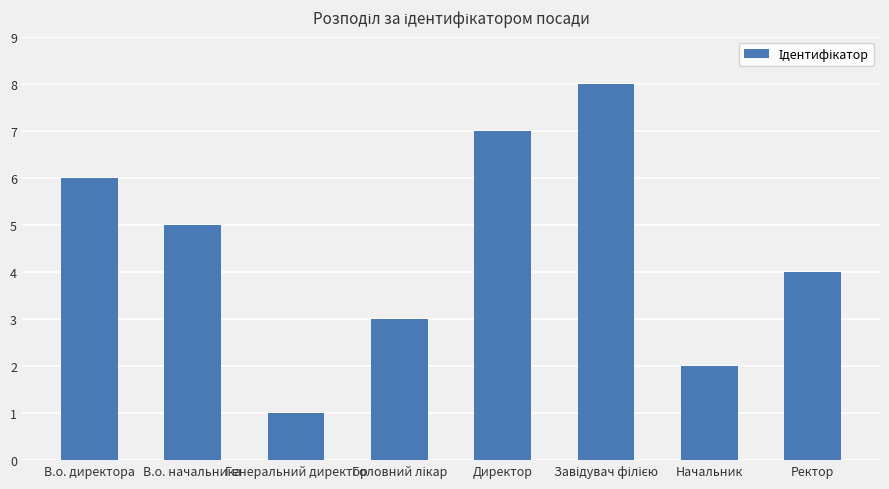

What is the label of the 1st bar from the left?

В.о. директора